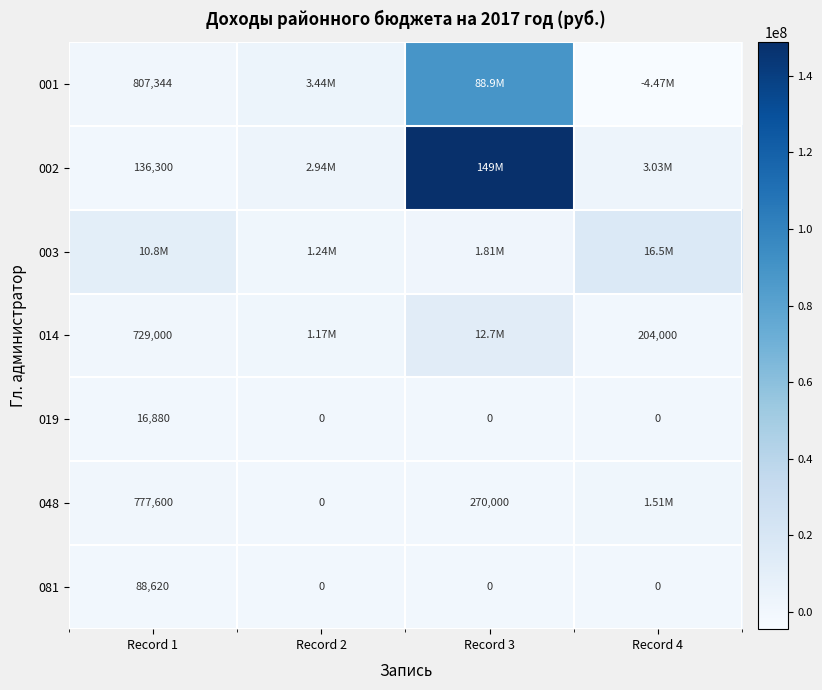

Which series has the largest total across all categories?

002